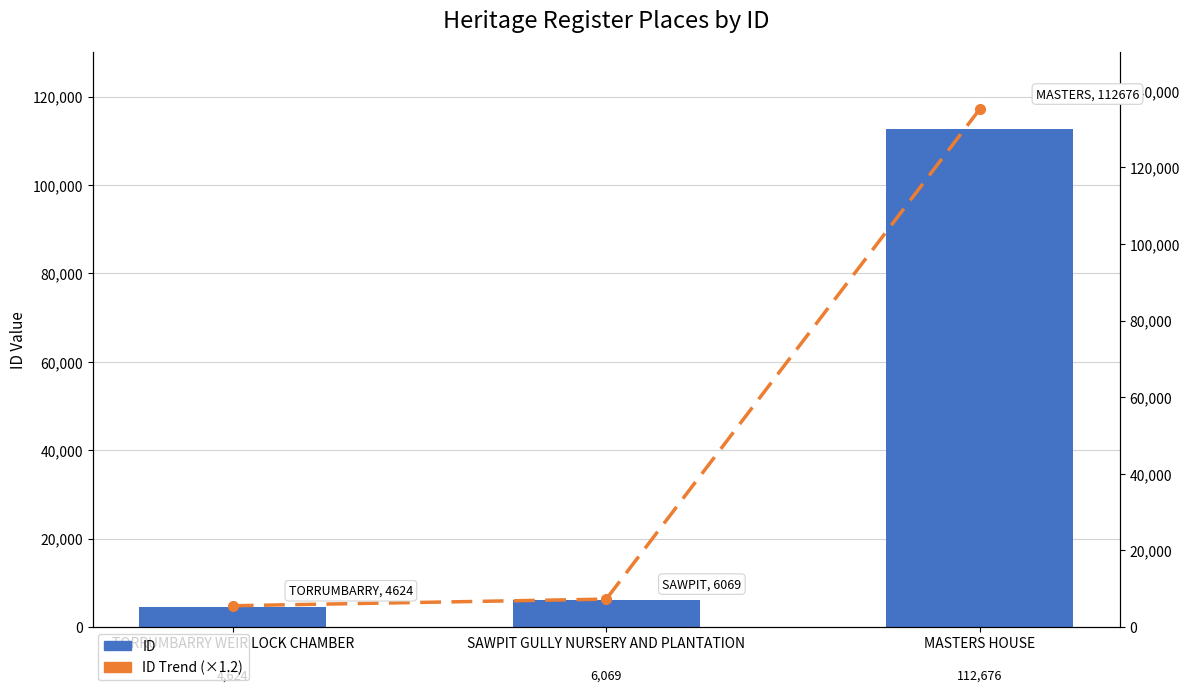

What is the difference between the ID (Trend) values at MASTERS HOUSE and SAWPIT GULLY NURSERY AND PLANTATION?

127928.4